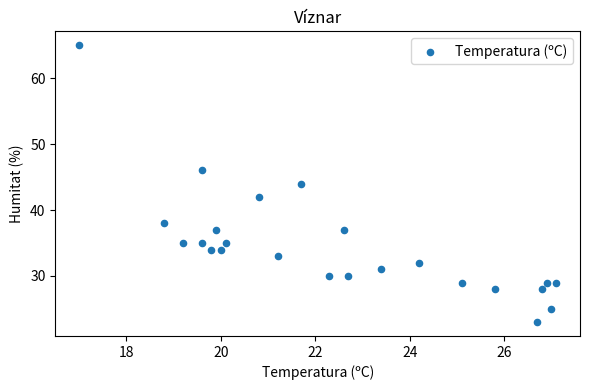

What is the range of Y values (max minus min)?

42